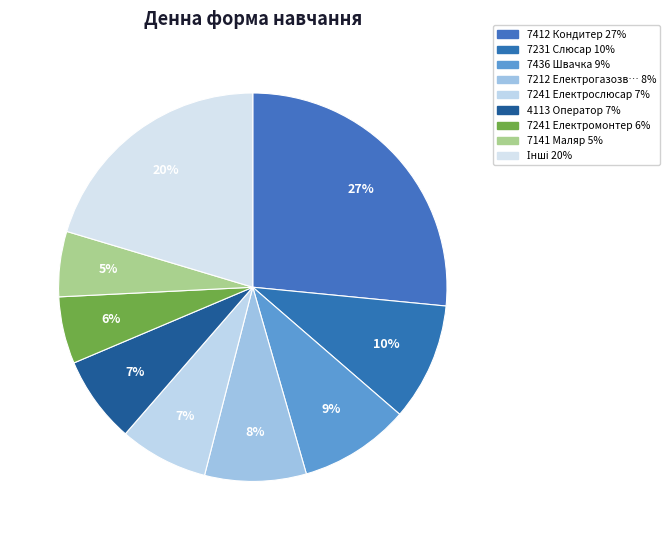

Count the number of slices in the pie.

9